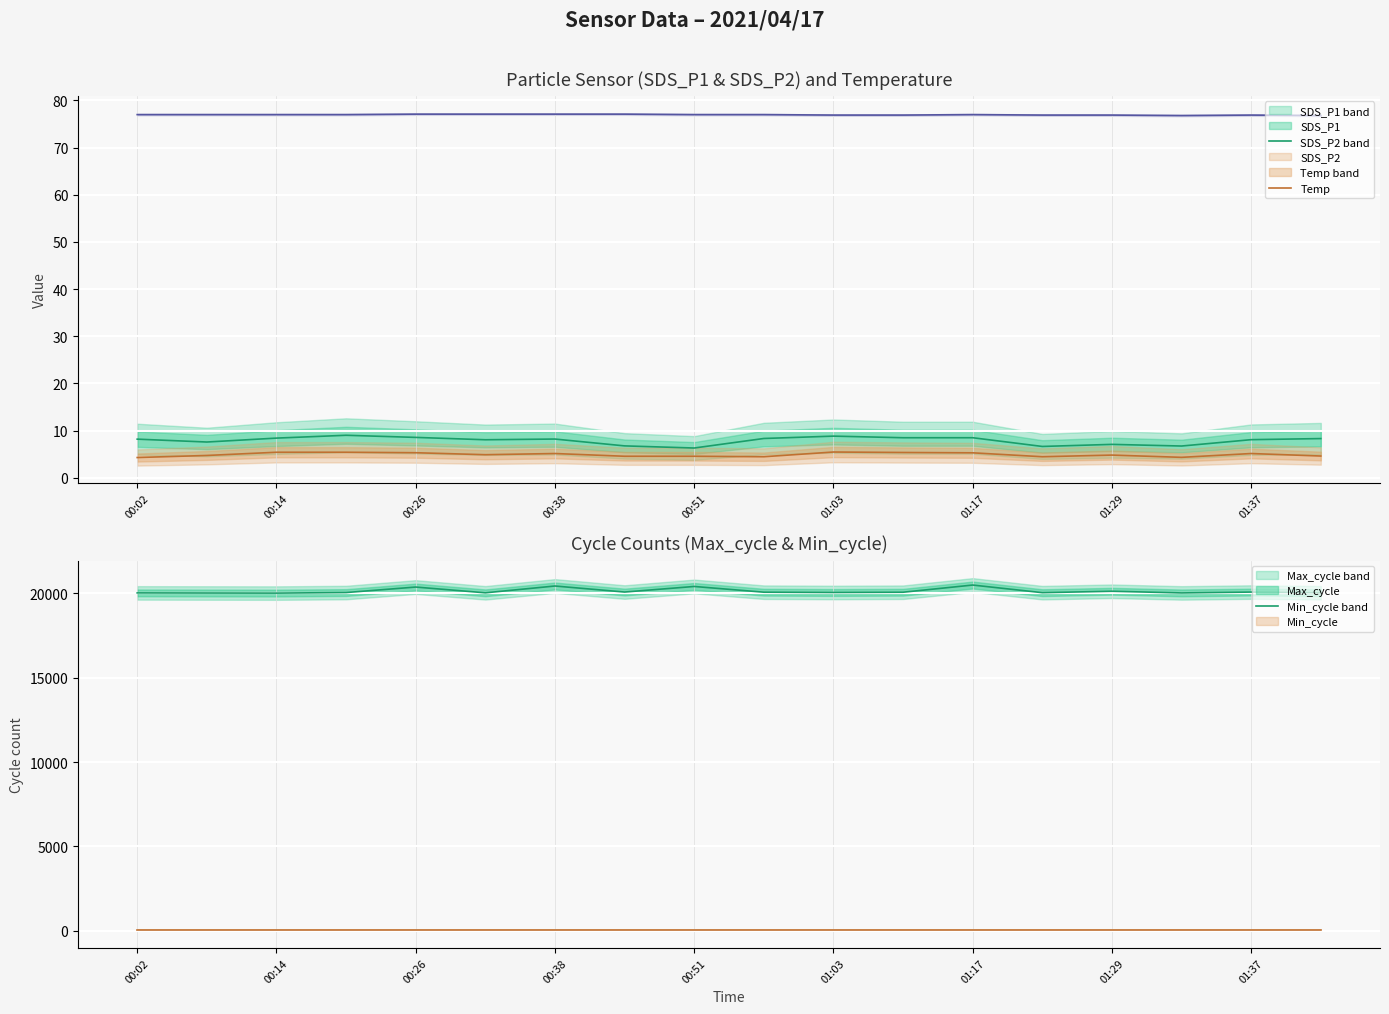

What are all the series names shown in the legend?

SDS_P1, SDS_P2, Temp, Max_cycle, Min_cycle